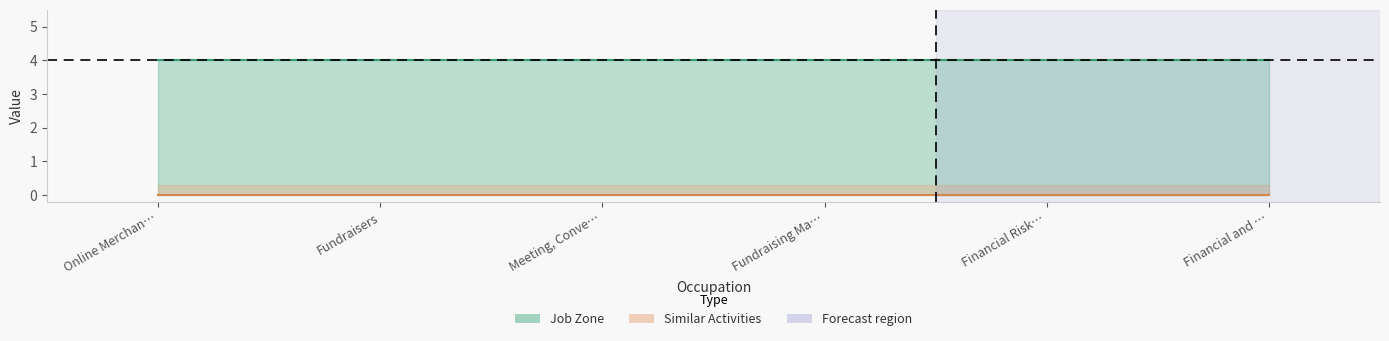

Reading left to right, what are all the values shown in this chart?

Job Zone (line): Online Merchan…=4	Fundraisers=4	Meeting, Conve…=4	Fundraising Ma…=4	Financial Risk…=4	Financial and …=4
Similar Activities (line): Online Merchan…=0	Fundraisers=0	Meeting, Conve…=0	Fundraising Ma…=0	Financial Risk…=0	Financial and …=0